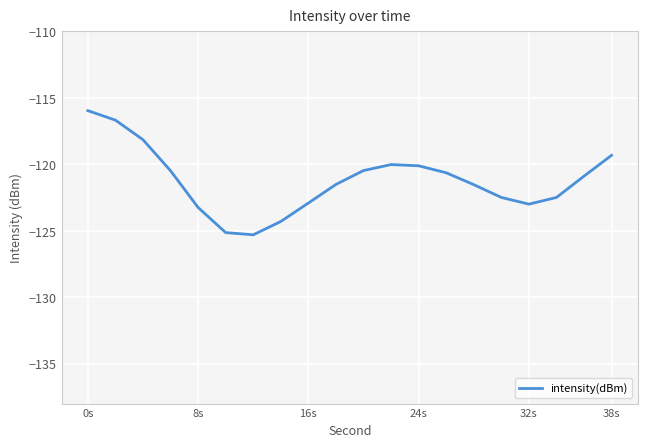

What is the smallest value displayed?

-125.3